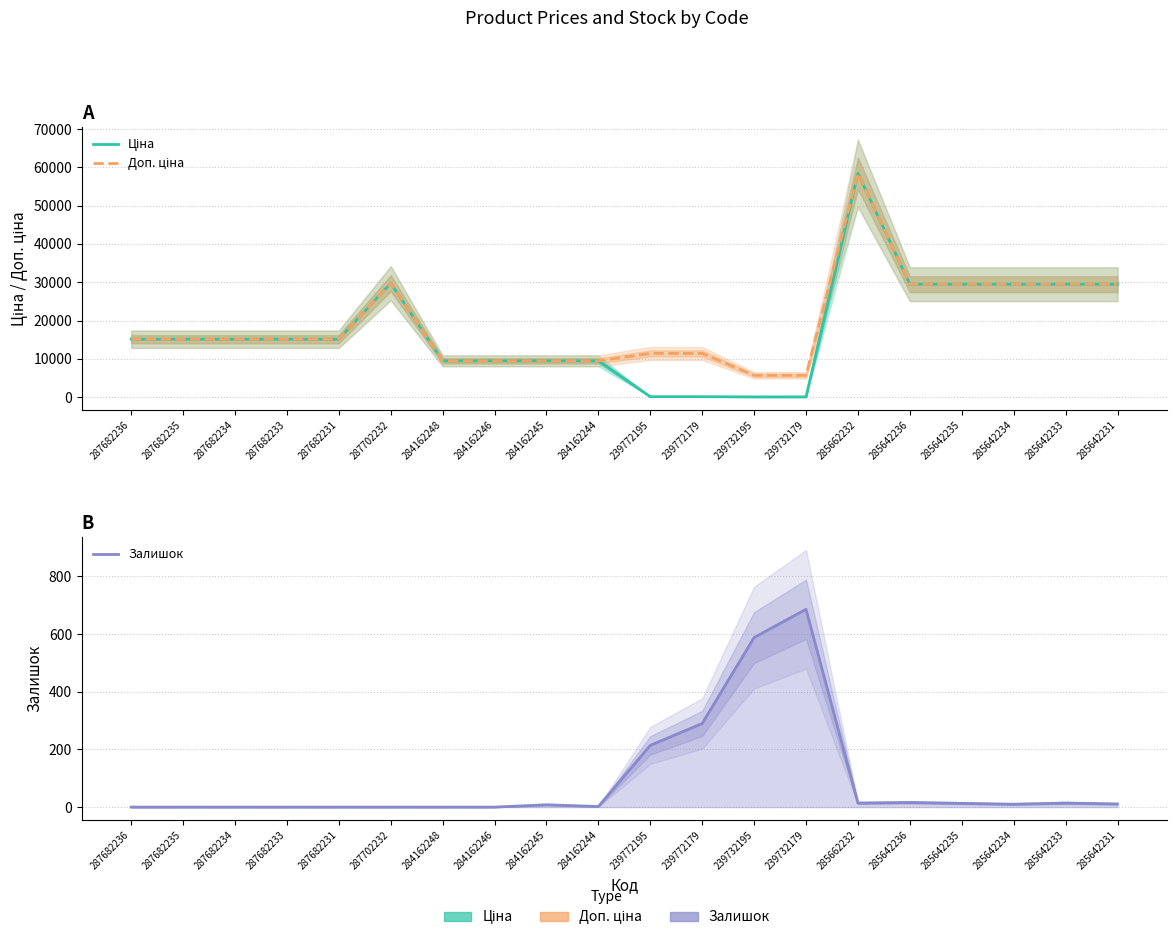

The Доп. ціна series shows 29491.5 at 285642236. True or false?

True